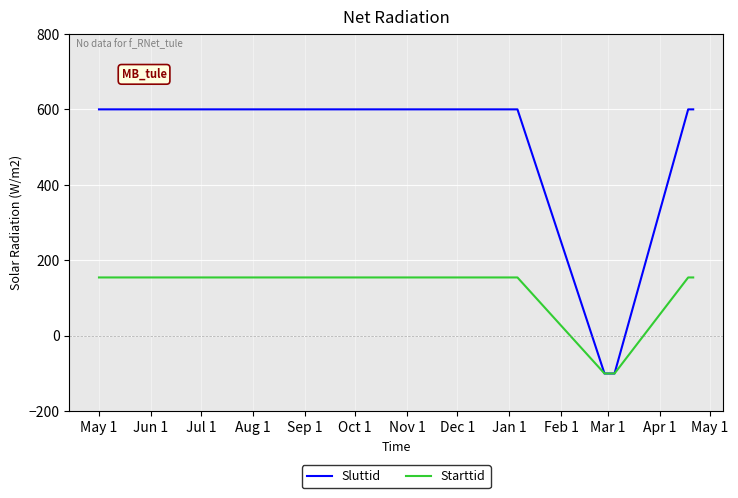

What is the maximum value shown in the chart?

600.0